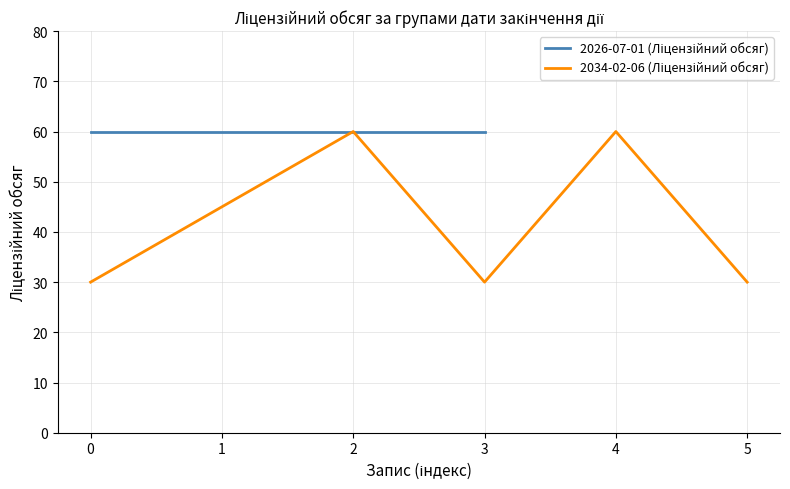

Is it true that the value at 5 is 41?

False